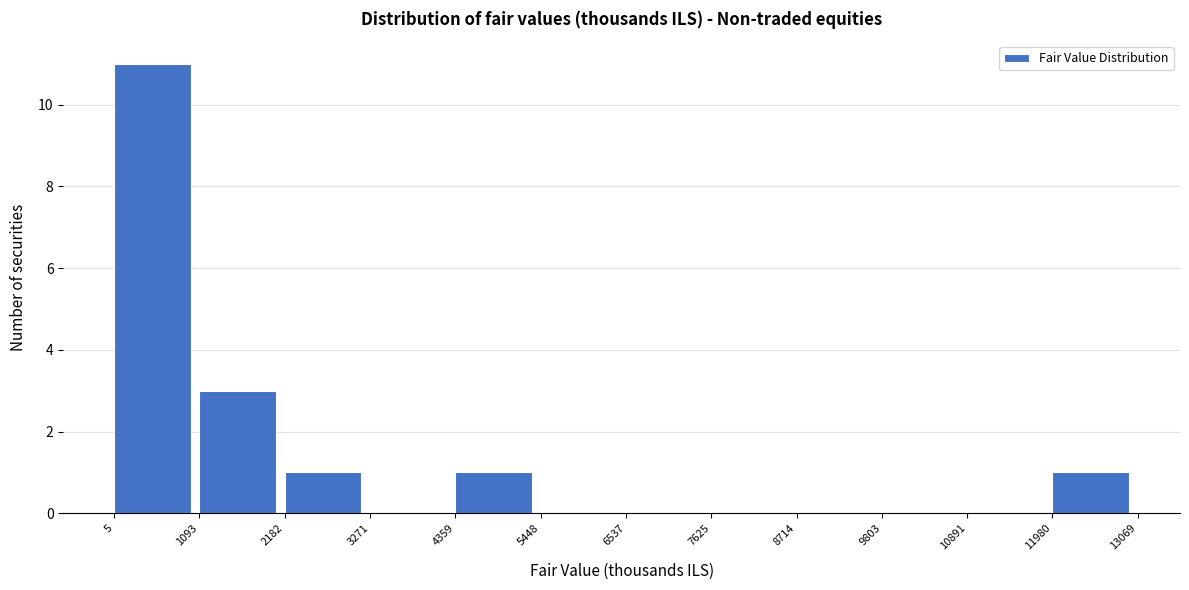

How tall is the bar that spans 1093 to 2182 on the x-axis? The values are not printed on the chart, so give them approximately, as read against the axis.

3